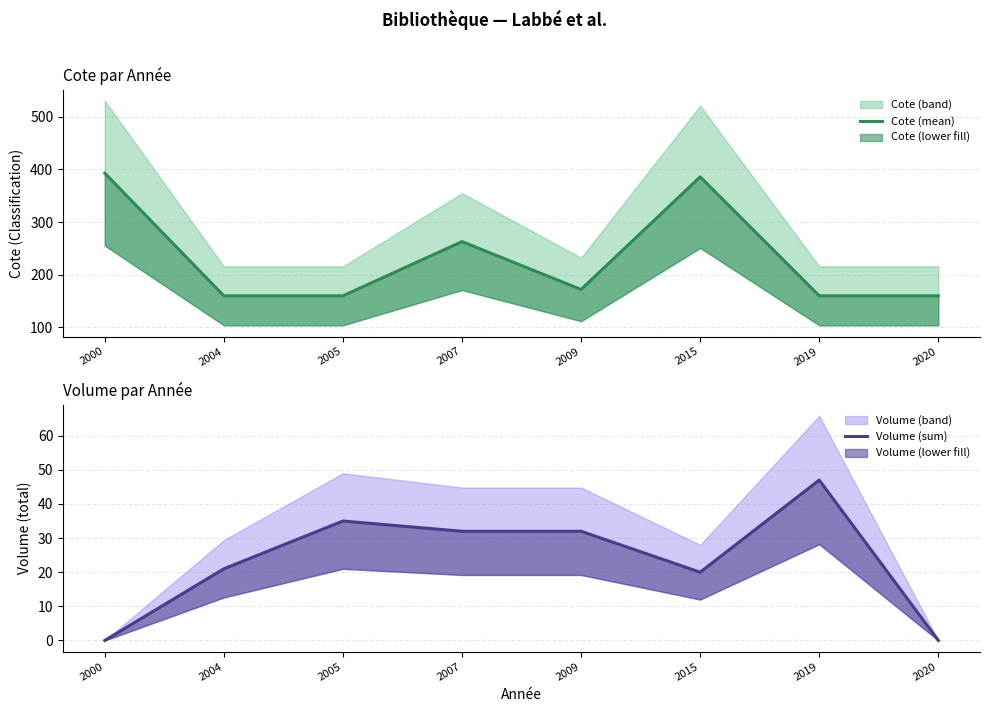

What is the approximate value of Volume (sum) at 2009?

32.0